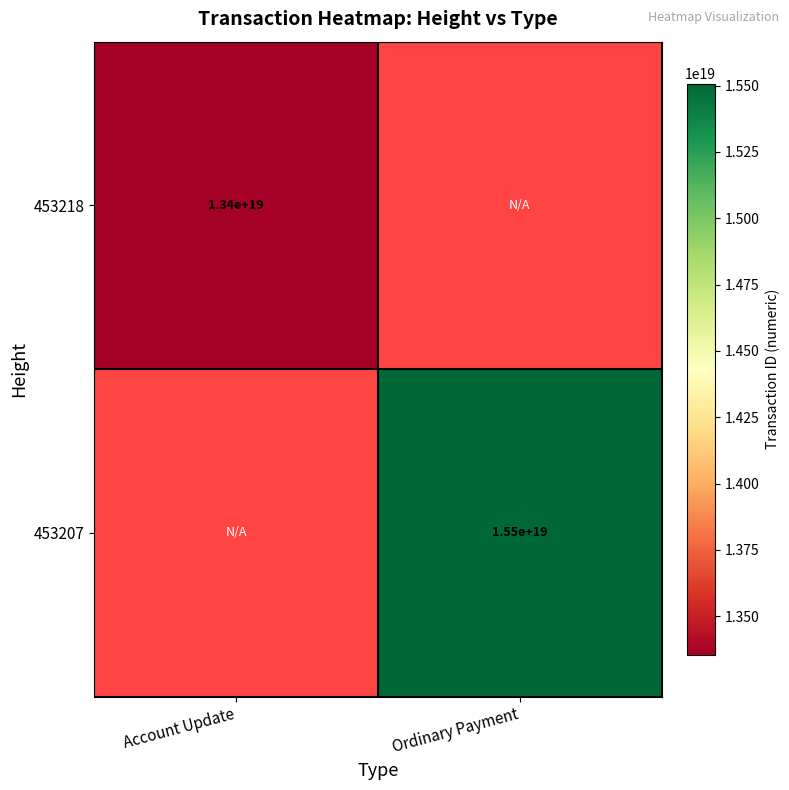

The 453207 series shows 27063196669310304256 at Ordinary Payment. True or false?

False